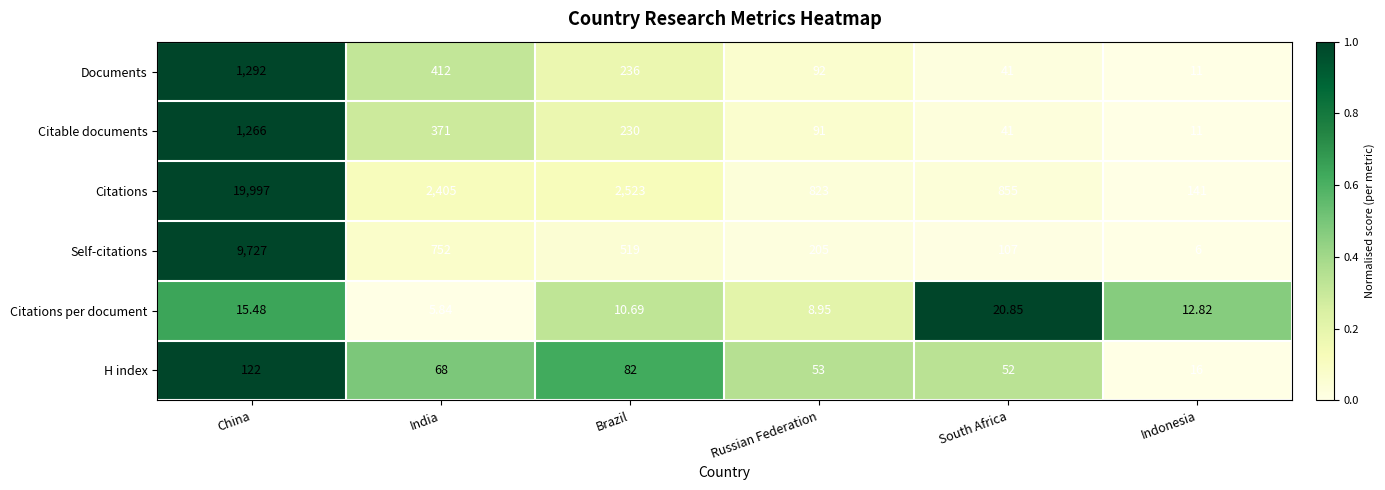

Rank the series at Brazil from lowest to highest value.

Citations per document, H index, Citable documents, Documents, Self-citations, Citations